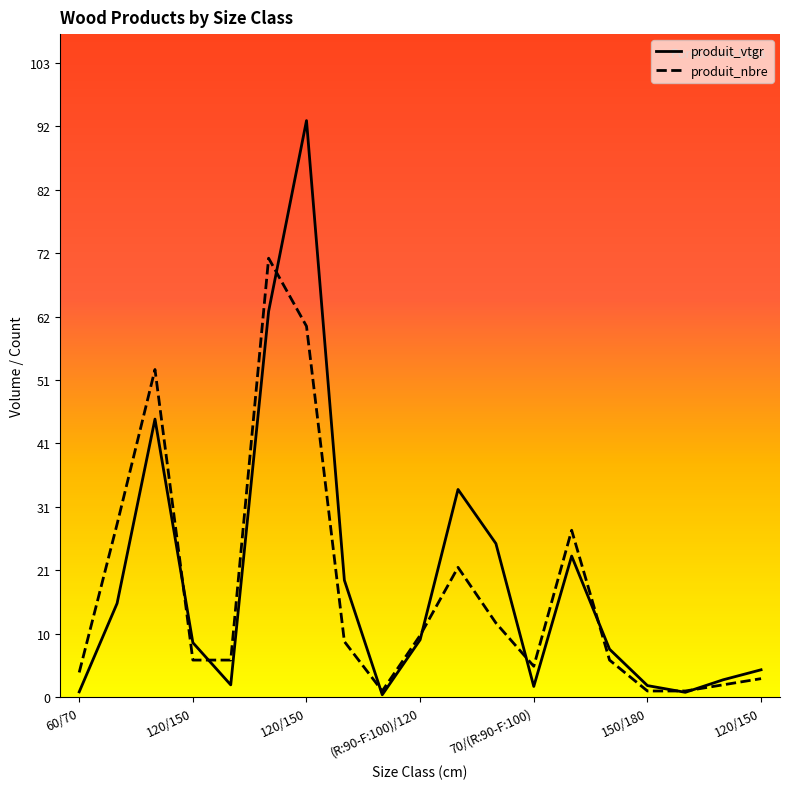

In produit_nbre, how many points are lower than both neighbors (excluding endpoints)?

2